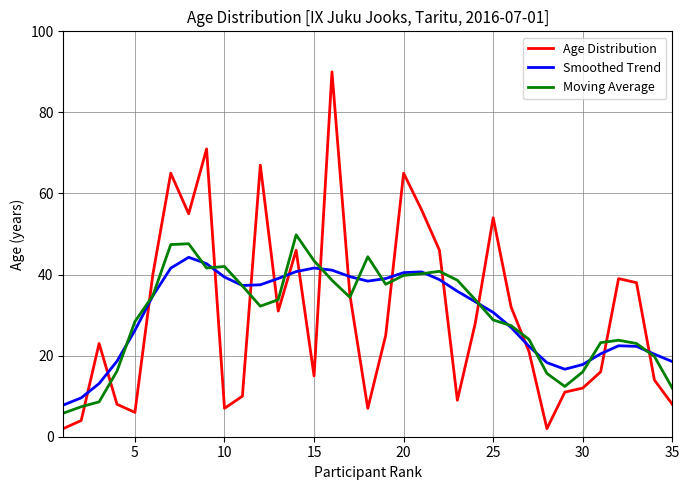

True or false: Smoothed Trend and Age Distribution intersect in this chart.

True